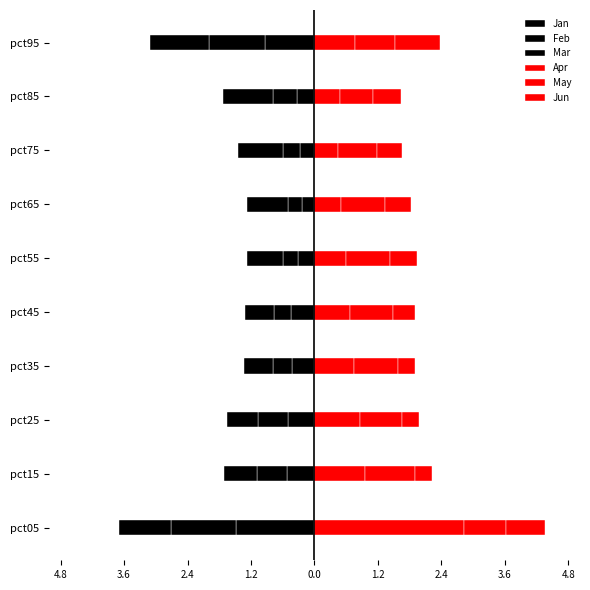

Is it true that May equals 0.8 at pct65?

True